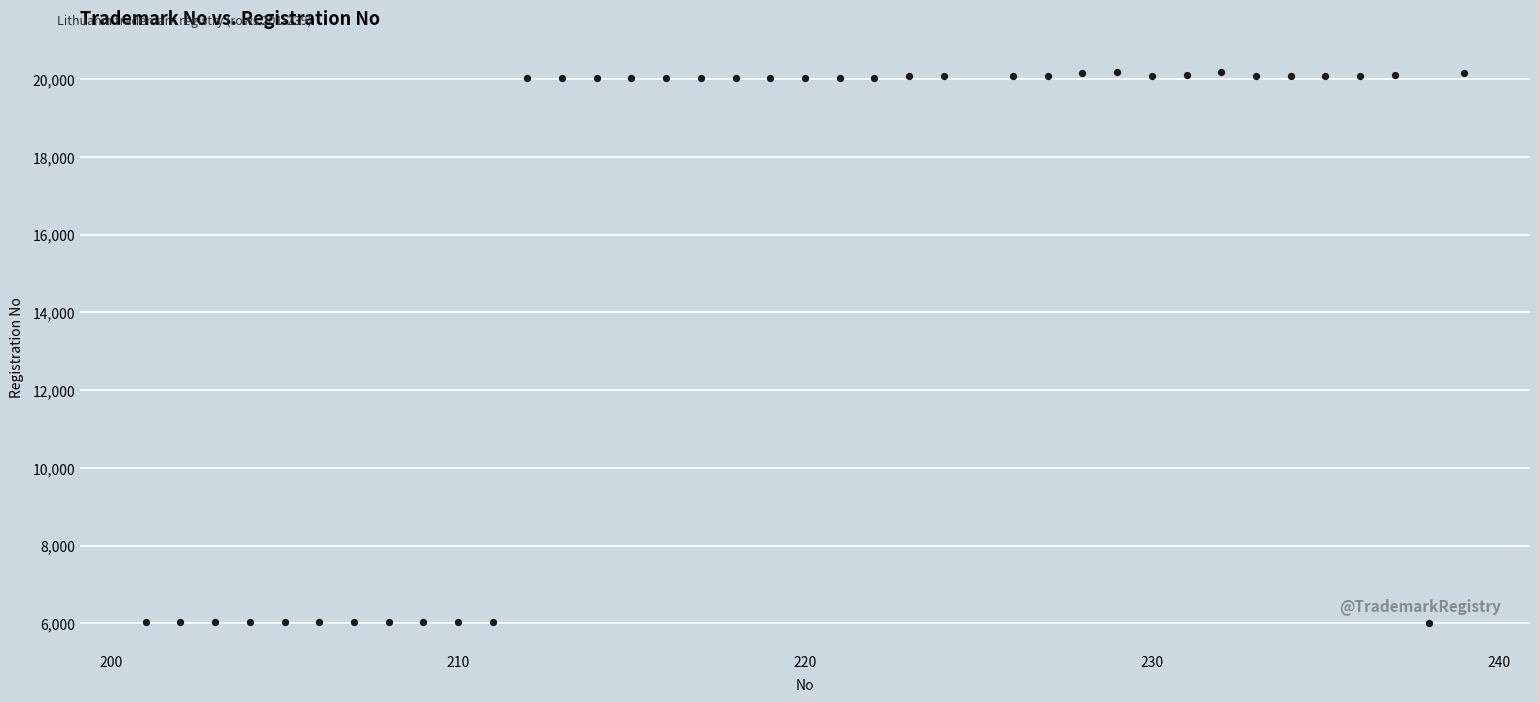

What is the range of X values (max minus min)?

38